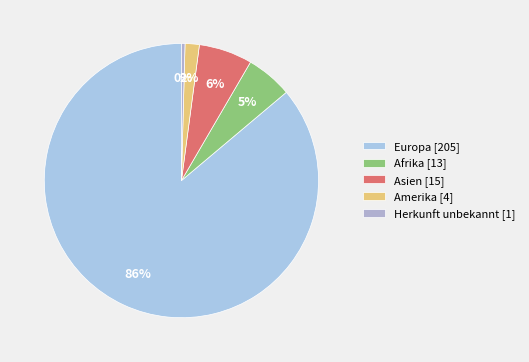

How much of the chart is everything except Europa?

13.9%